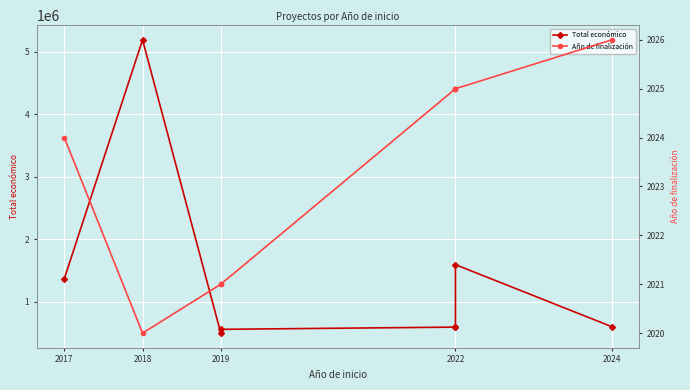

Reading right to left, what are all the values shown in this chart?

Total económico: 599779	1592249	596368	593713	558011	497232	5187255	1369006
Año de finalización: 2026	2025	2025	2025	2021	2021	2020	2024